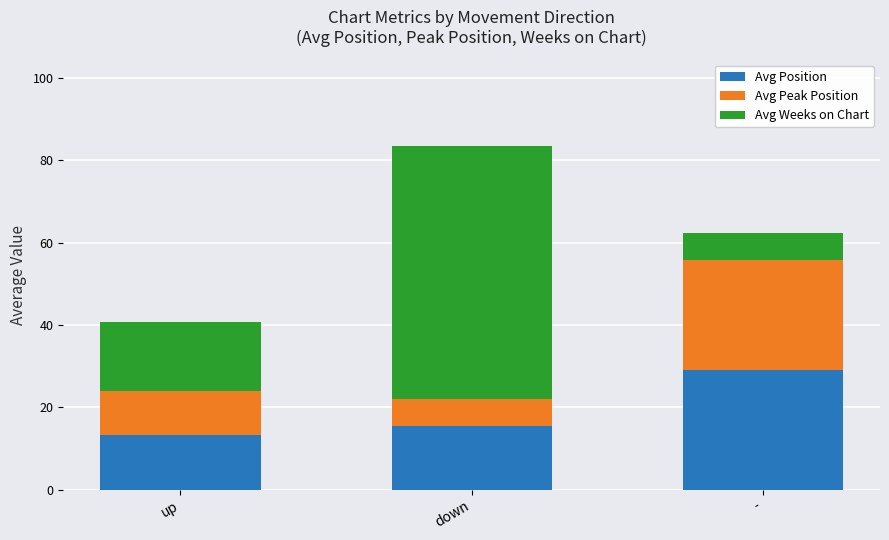

At which category is the sum across all series the highest?

down